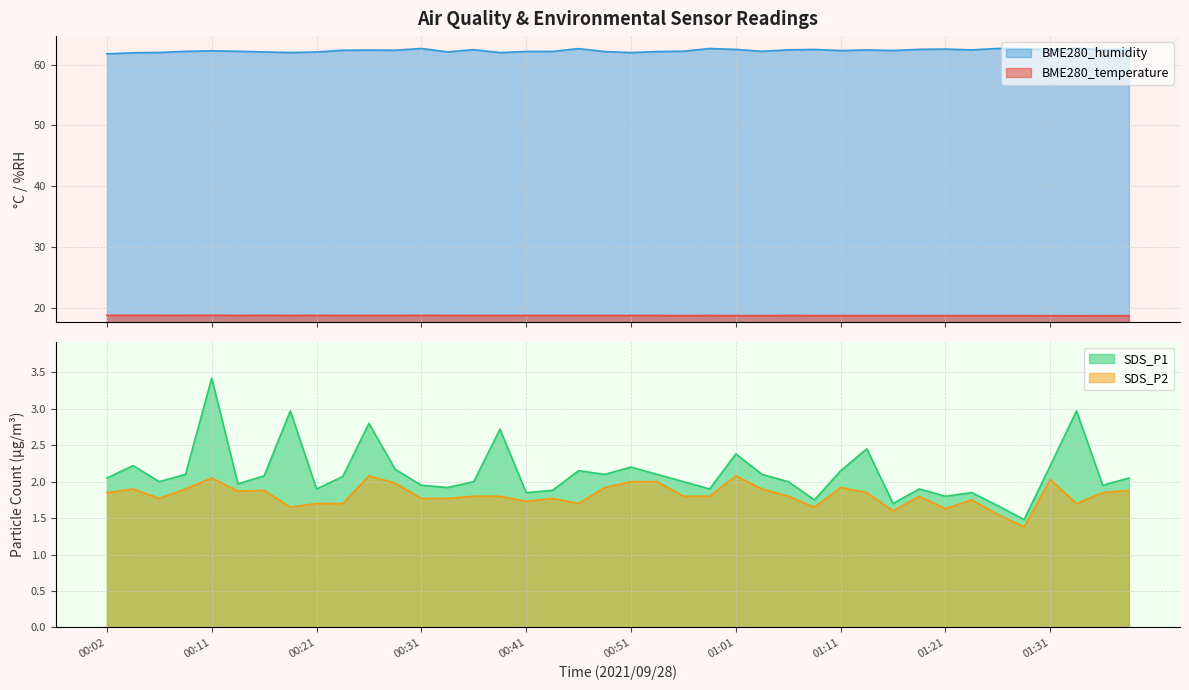

Where does the SDS_P1 series first go above 2?

00:02